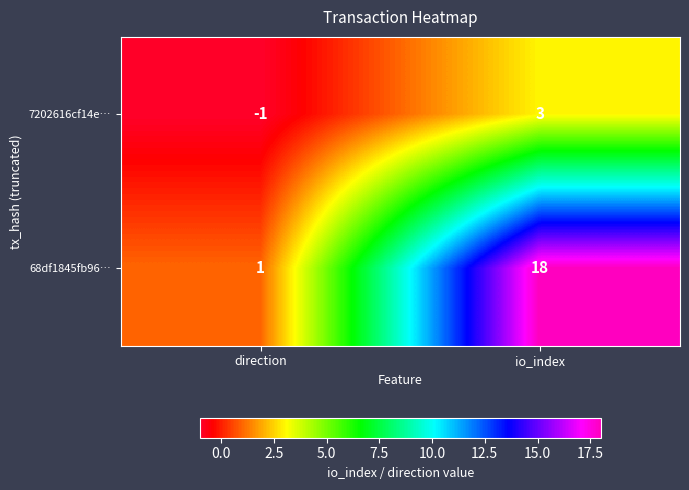

At which category is the sum across all series the highest?

io_index